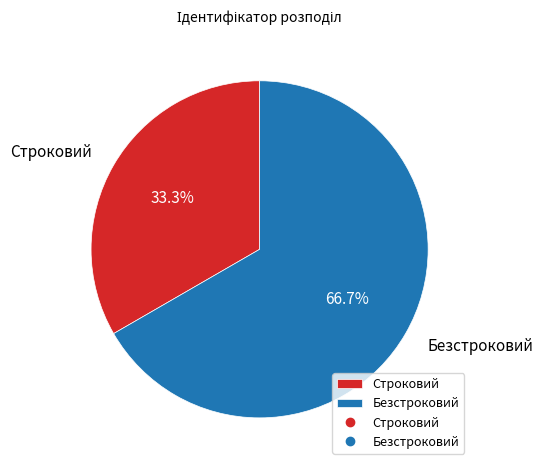

Which has a higher value, Строковий or Безстроковий?

Безстроковий